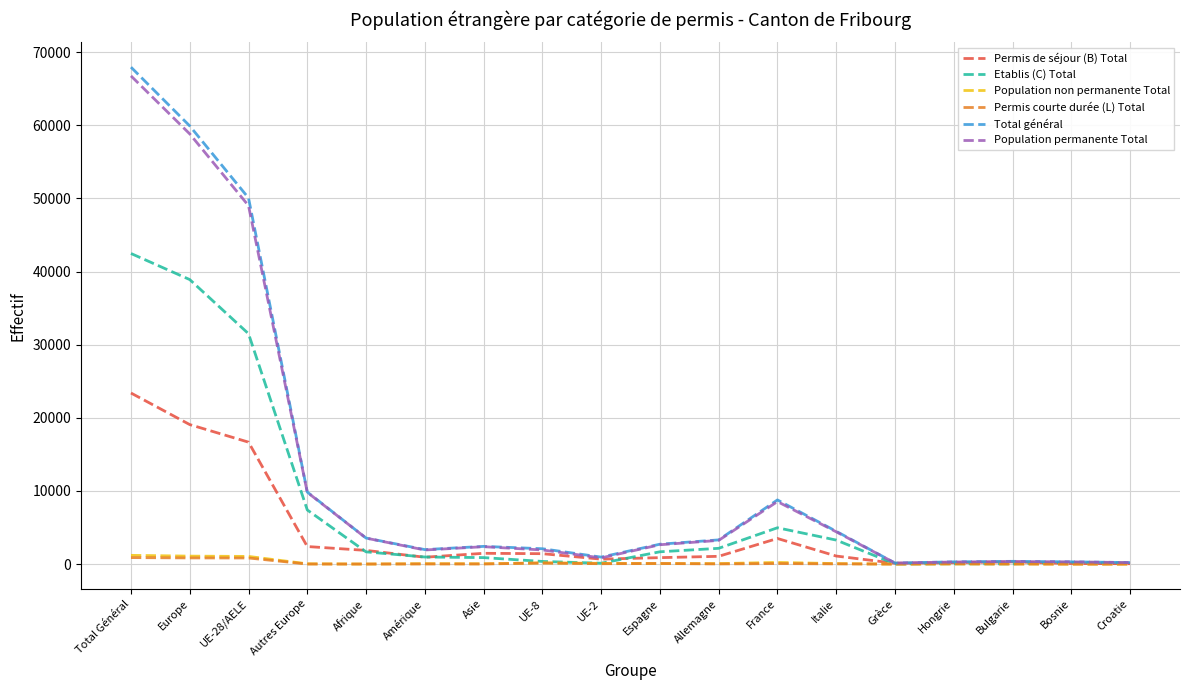

Which series has the largest range (max minus min)?

Total général